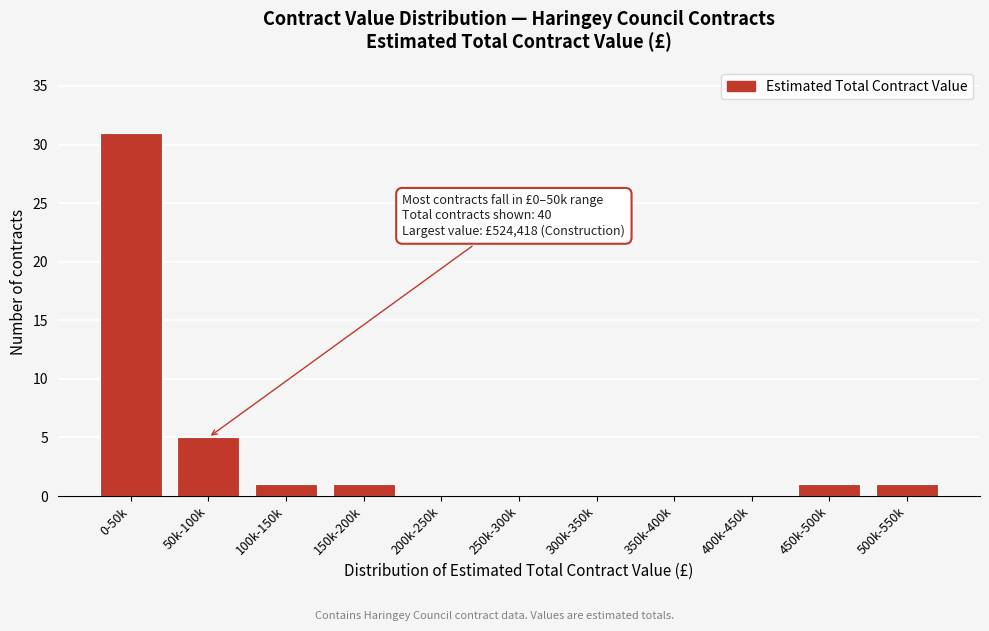

Reading left to right, extract all data points from this chart.

0-50k=31	50k-100k=5	100k-150k=1	150k-200k=1	200k-250k=0	250k-300k=0	300k-350k=0	350k-400k=0	400k-450k=0	450k-500k=1	500k-550k=1